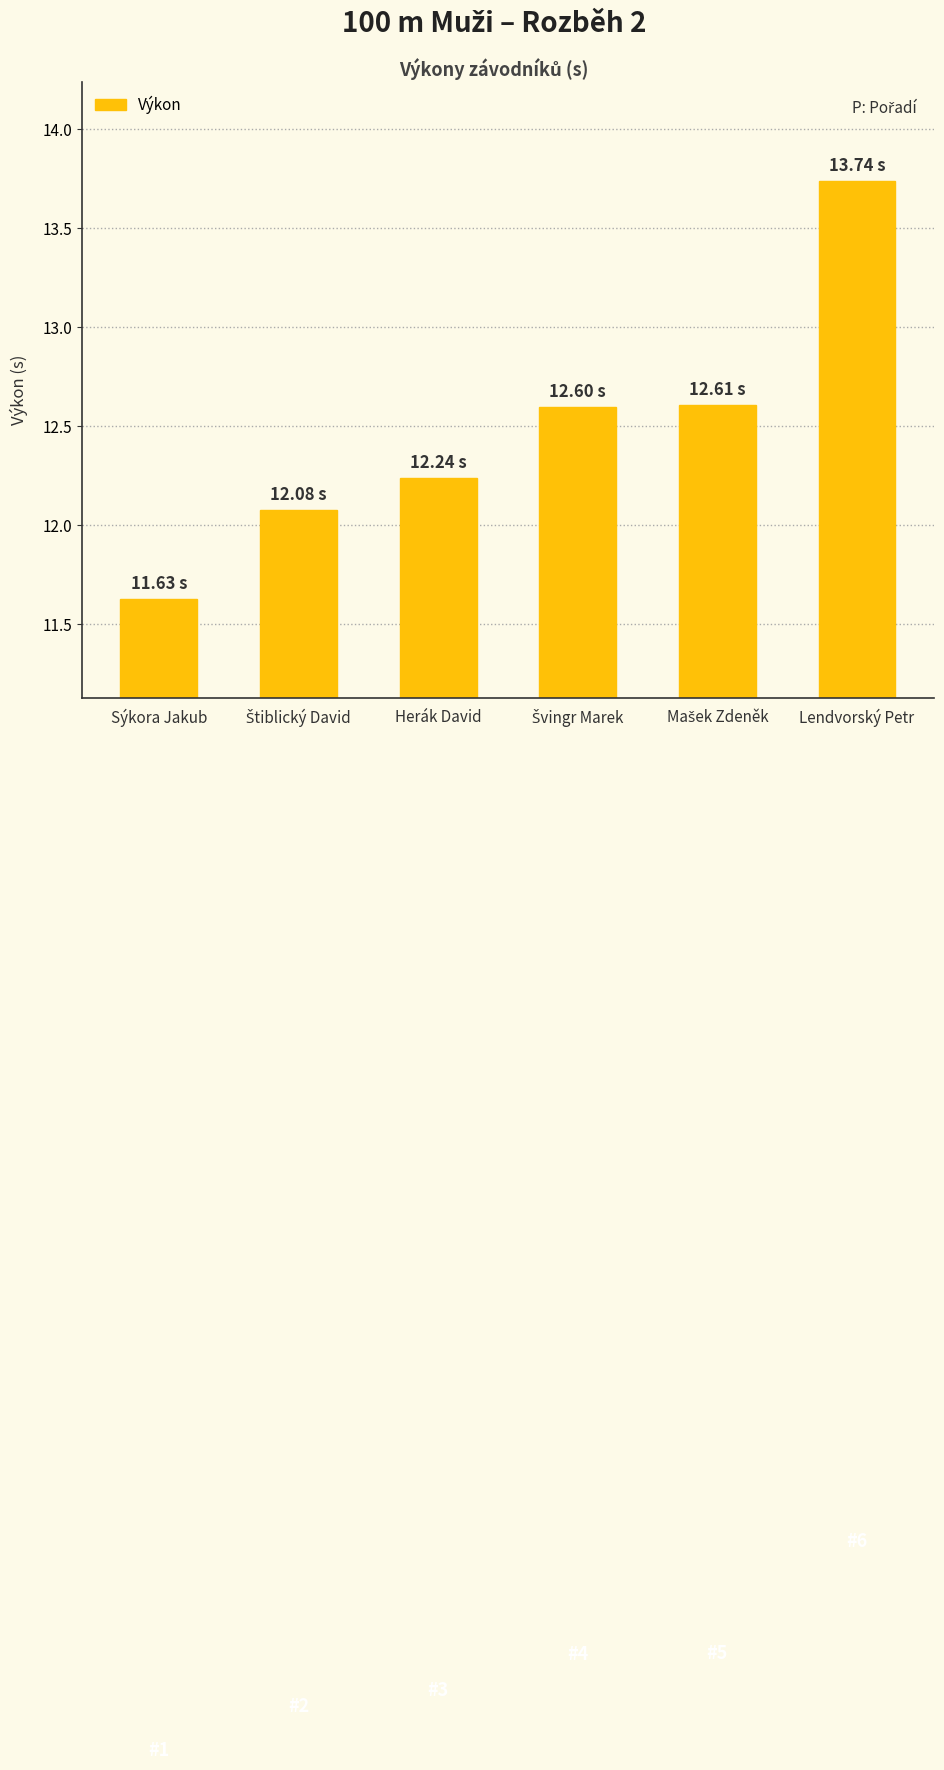

What is the difference between the second highest and second lowest values?

0.5